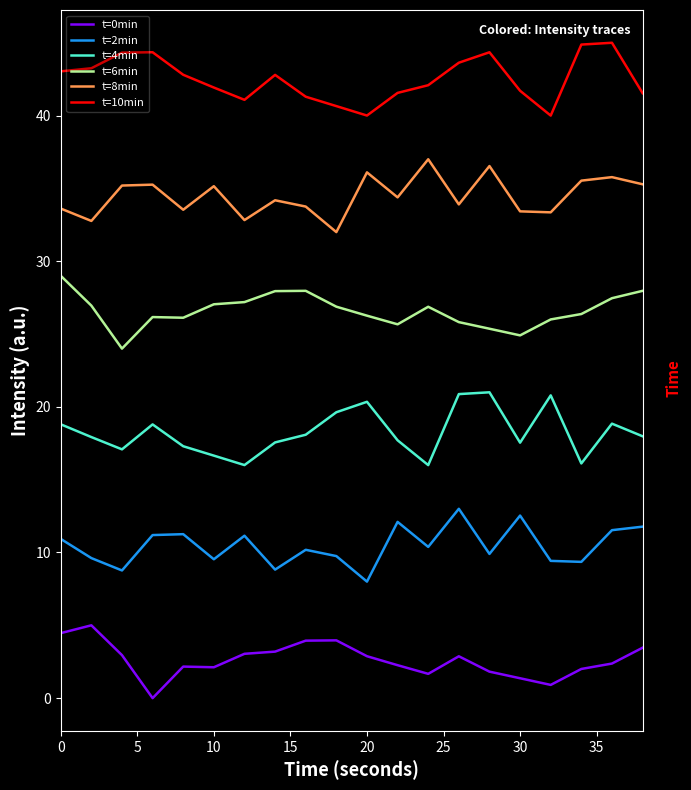

What is the average value of the t=10min series?

42.5